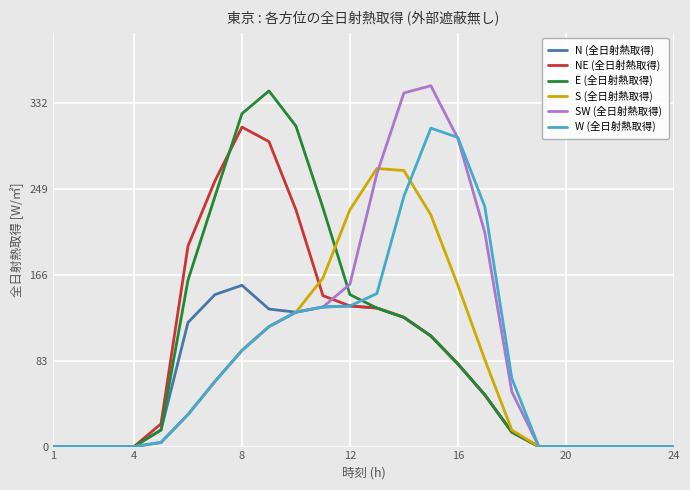

Does the chart display data point markers on the line(s)?

No